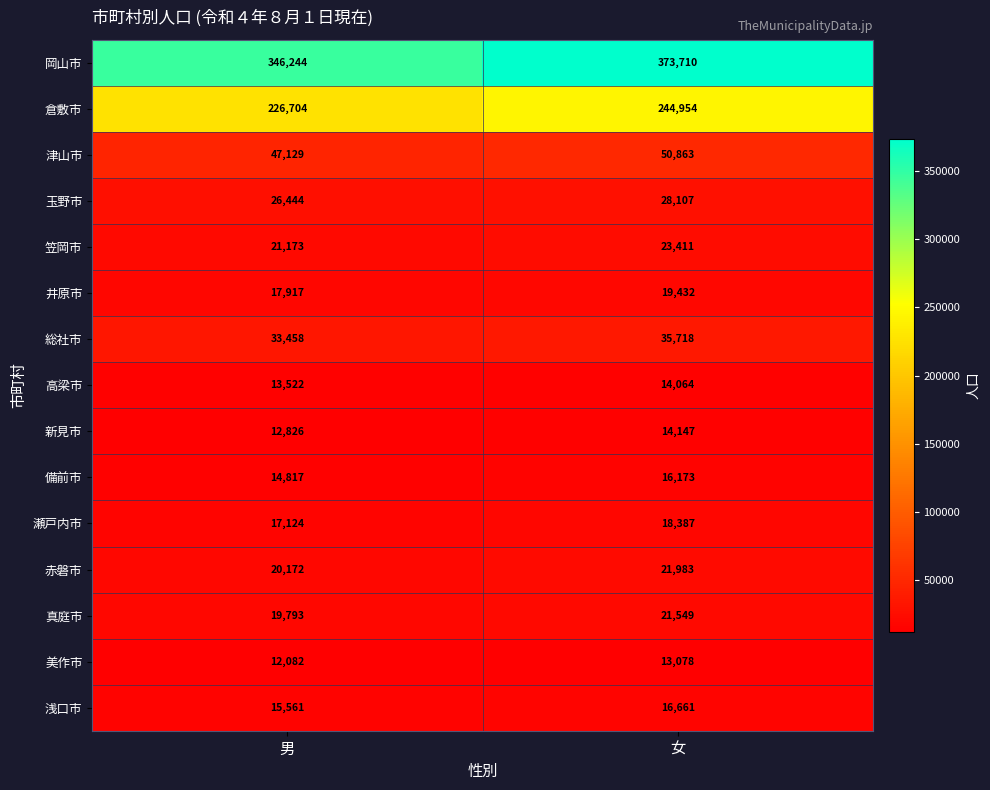

What is the difference between the highest and lowest values at 男?

334162